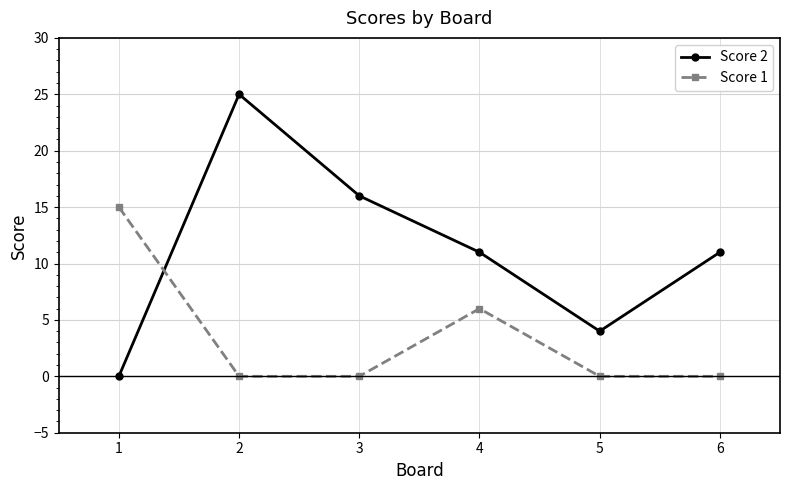

Reading left to right, list all the values displayed in this chart.

Score 2: 1=0	2=25	3=16	4=11	5=4	6=11
Score 1: 1=15	2=0	3=0	4=6	5=0	6=0